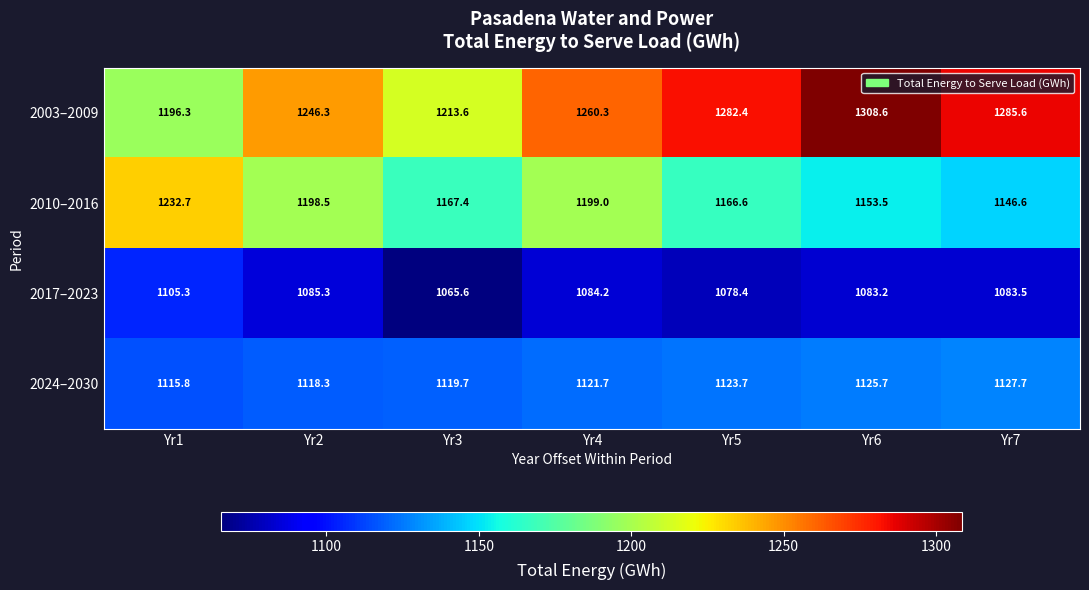

How many data points does each series have?

7